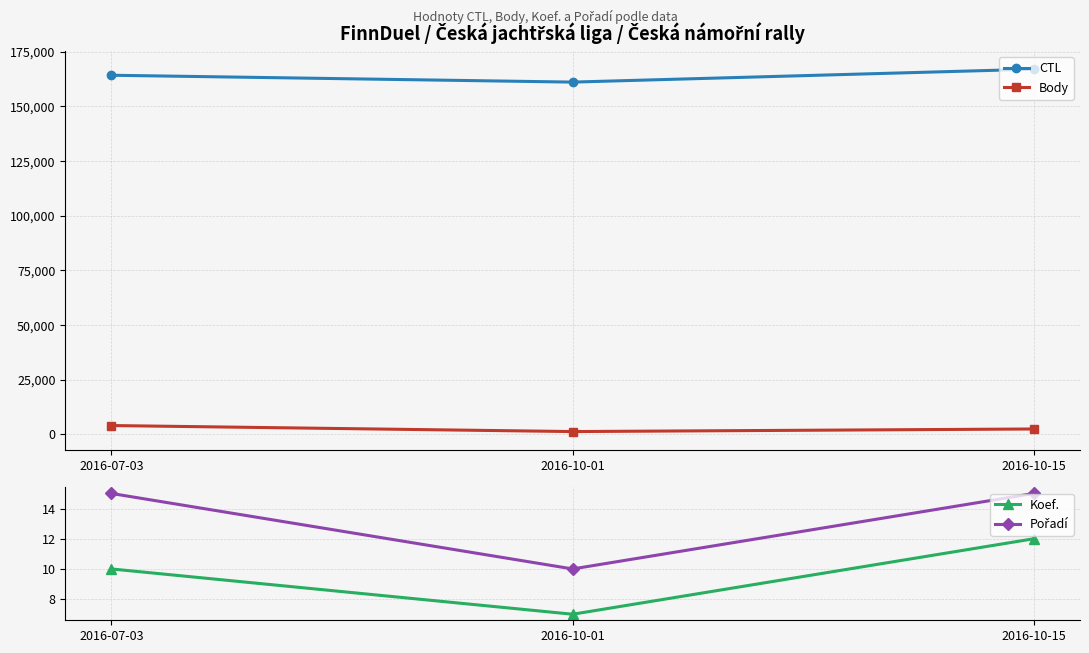

At 2016-10-01, list the series in order from smallest to largest.

Koef., Pořadí, Body, CTL